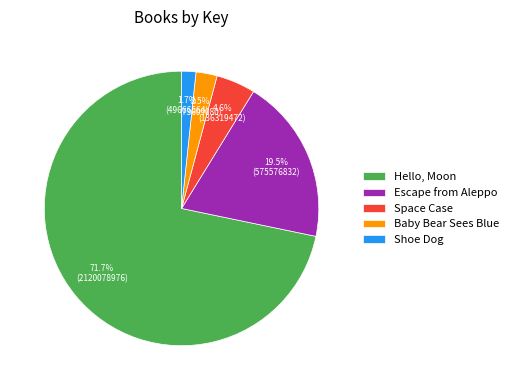

How many slices are in this pie chart?

5